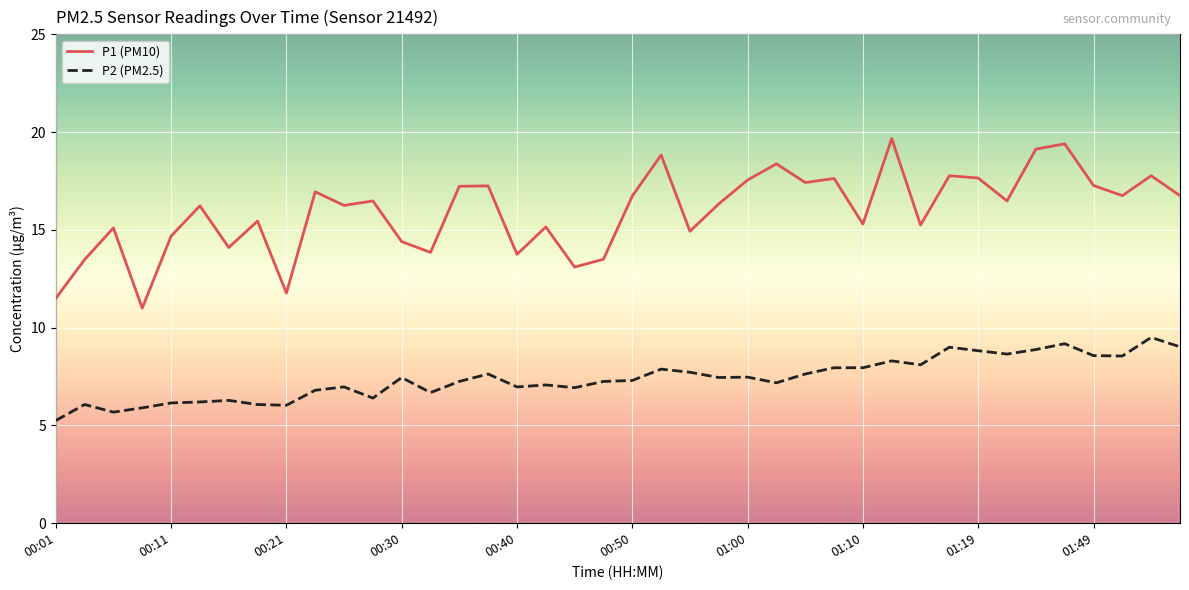

What is the difference between the second highest and second lowest values in the P1 (PM10) series?

7.9